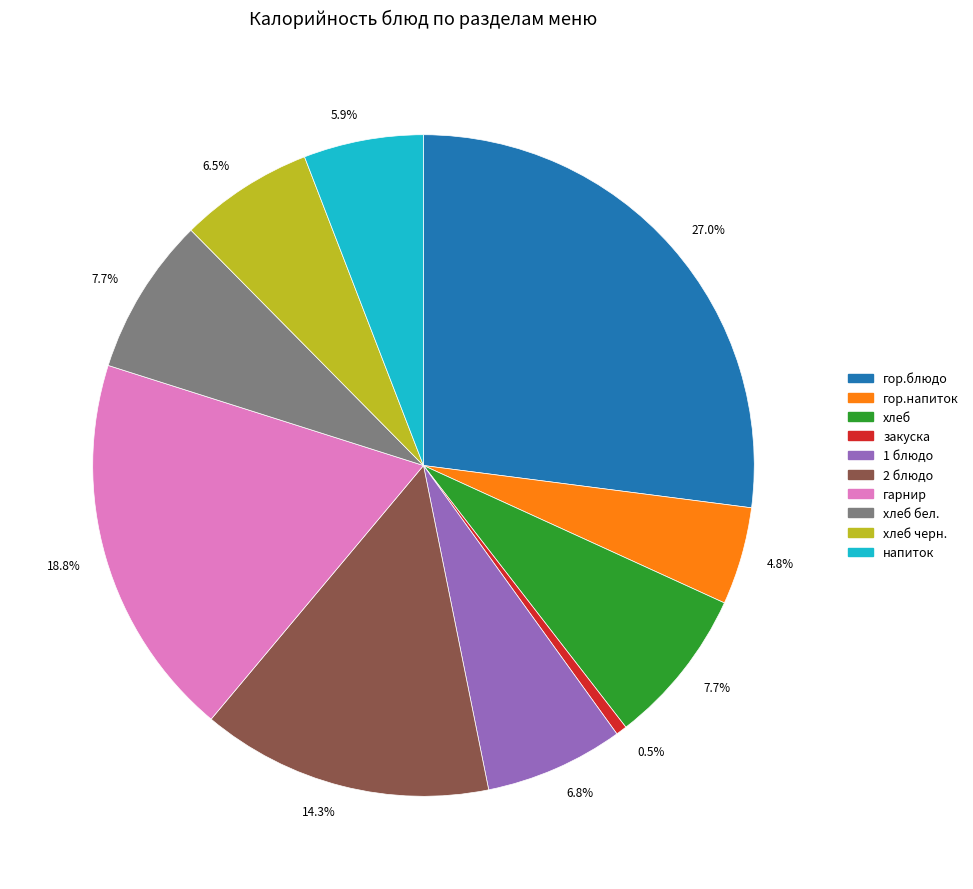

Is there any slice that represents more than half of the pie?

No